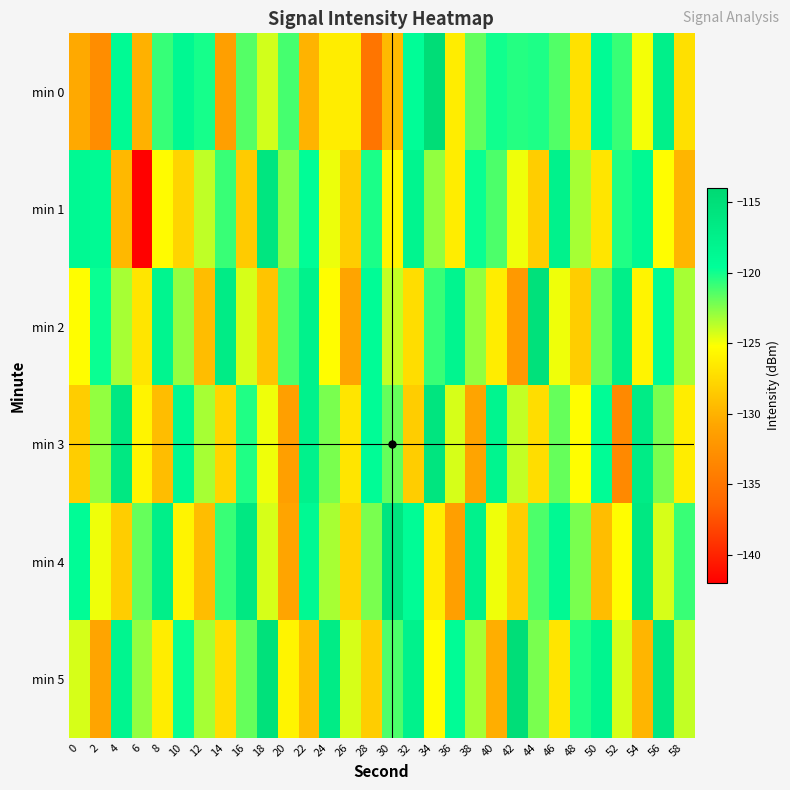

Rank the series by their maximum value, from highest to lowest.

min 0, min 5, min 2, min 3, min 4, min 1